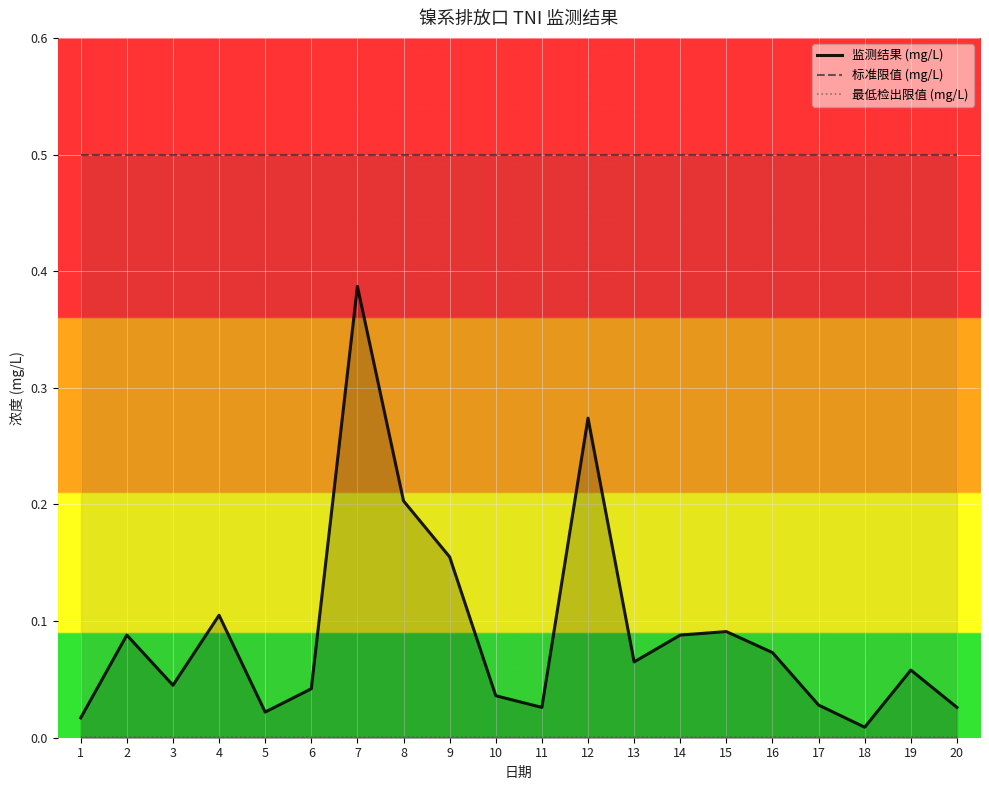

Reading left to right, list all the values displayed in this chart.

监测结果 (mg/L): 0.0	0.1	0.0	0.1	0.0	0.0	0.4	0.2	0.2	0.0	0.0	0.3	0.1	0.1	0.1	0.1	0.0	0.0	0.1	0.0
标准限值 (mg/L): 0.5	0.5	0.5	0.5	0.5	0.5	0.5	0.5	0.5	0.5	0.5	0.5	0.5	0.5	0.5	0.5	0.5	0.5	0.5	0.5
最低检出限值 (mg/L): 0.0	0.0	0.0	0.0	0.0	0.0	0.0	0.0	0.0	0.0	0.0	0.0	0.0	0.0	0.0	0.0	0.0	0.0	0.0	0.0